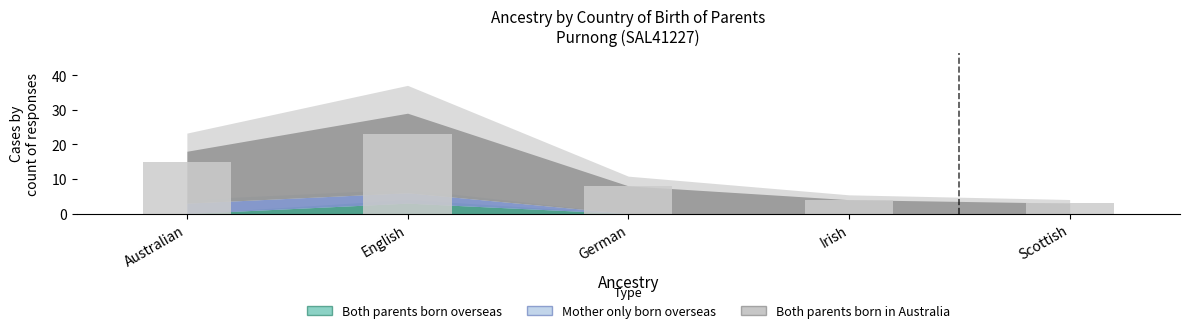

Which has a higher value, Scottish or Australian?

Australian